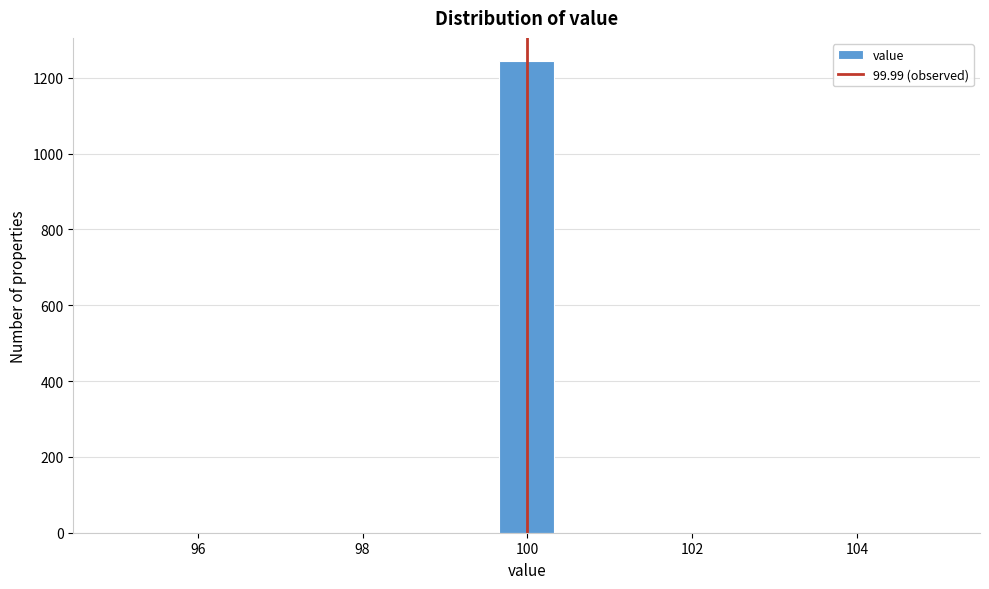

Read against the x-axis, roughly where is the centre of the tallest bar?

100.0